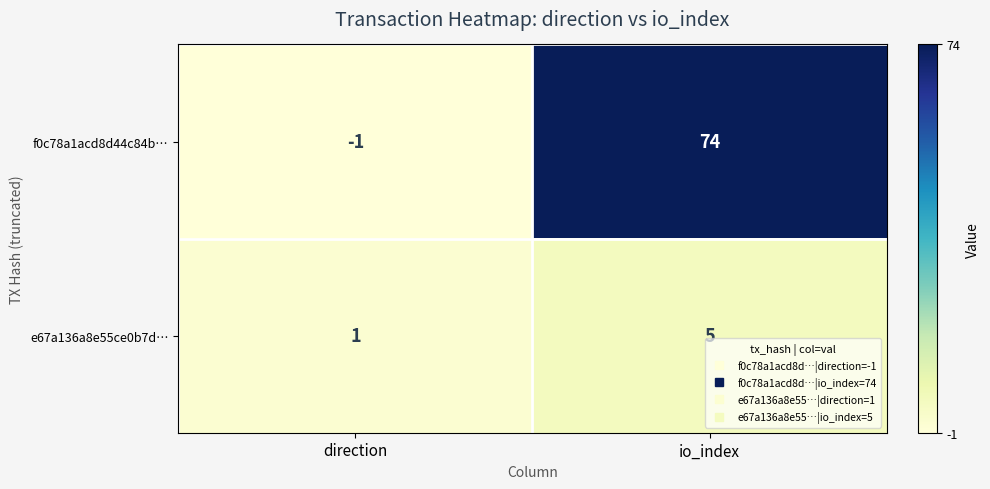

Rank the series at direction from highest to lowest value.

e67a136a8e55ce0b7d…, f0c78a1acd8d44c84b…